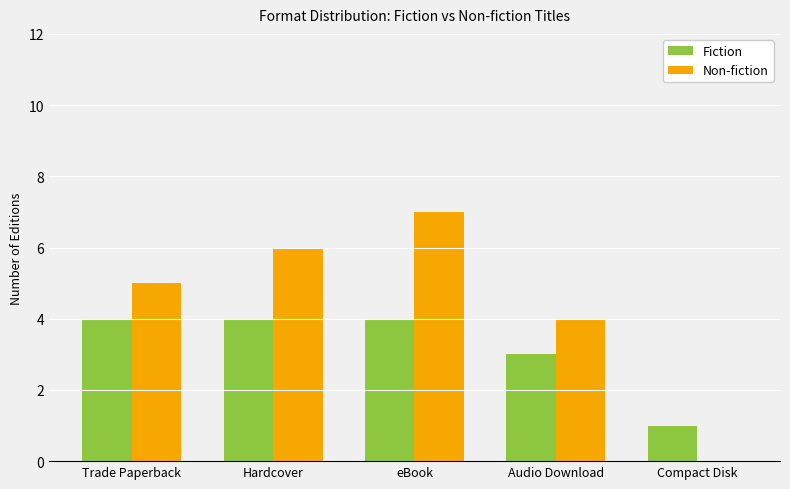

Between Trade Paperback and Compact Disk, which series saw the biggest shift?

Non-fiction